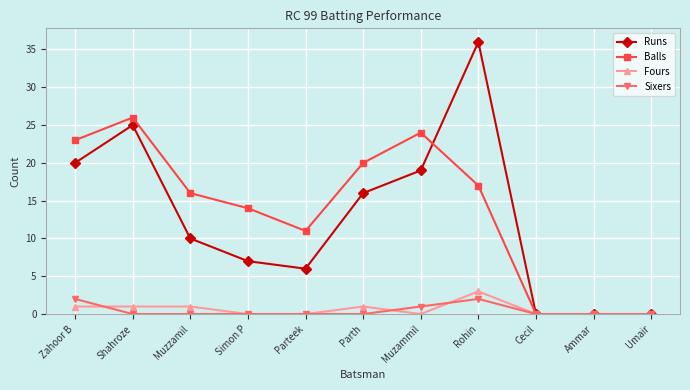

At how many categories does at least one series exceed 34?

1